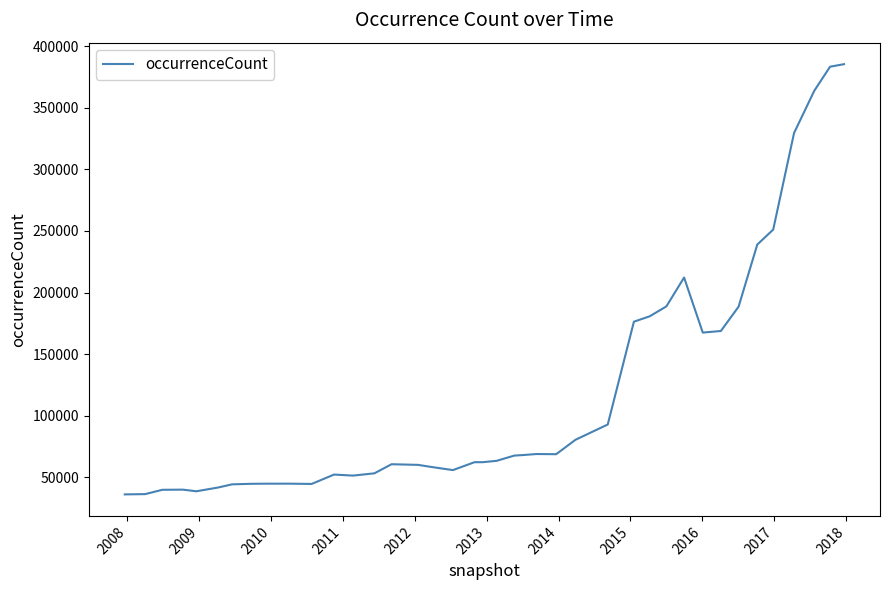

What is the difference between the maximum and minimum values?

349137